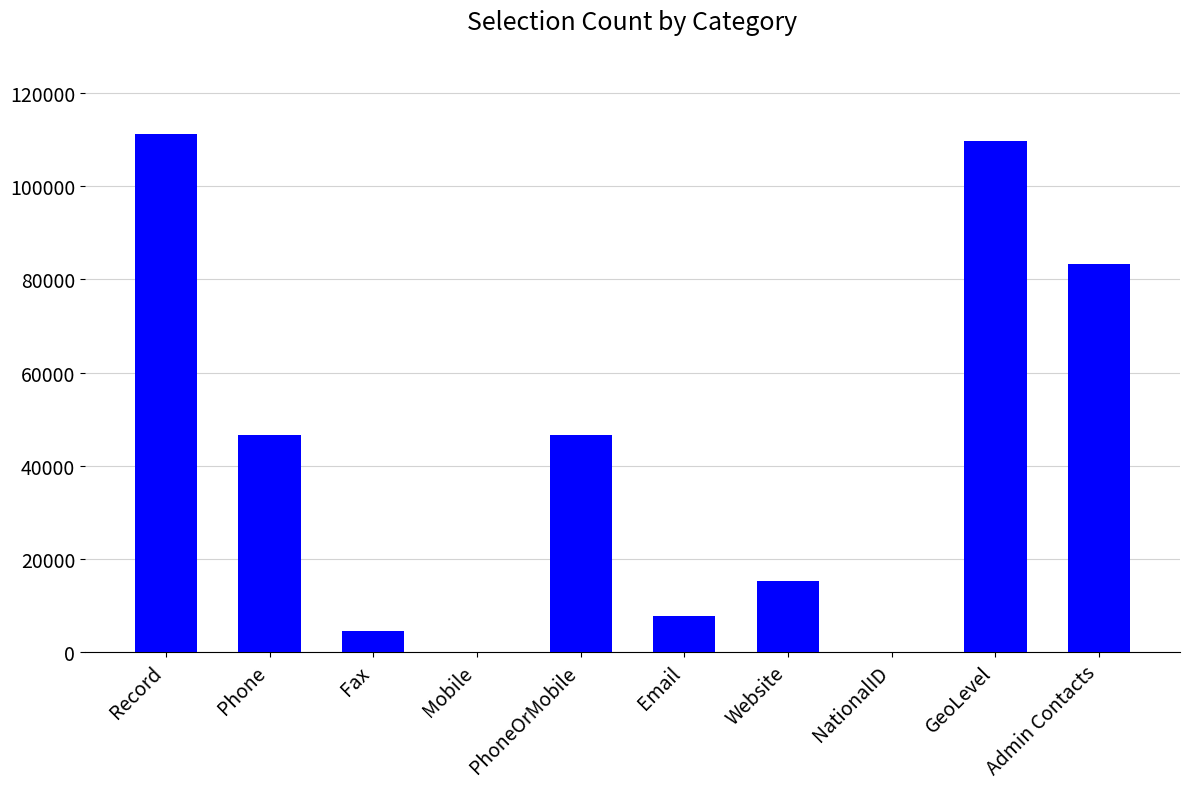

Is it true that the value at Phone is 61305?

False